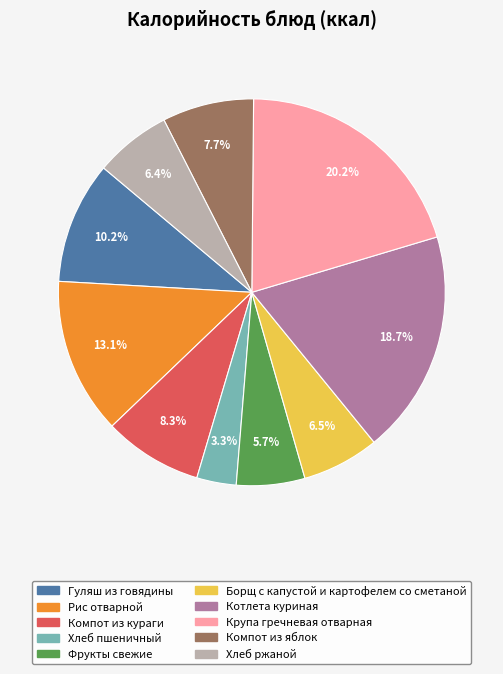

Which category has the smallest portion of the pie?

Хлеб пшеничный